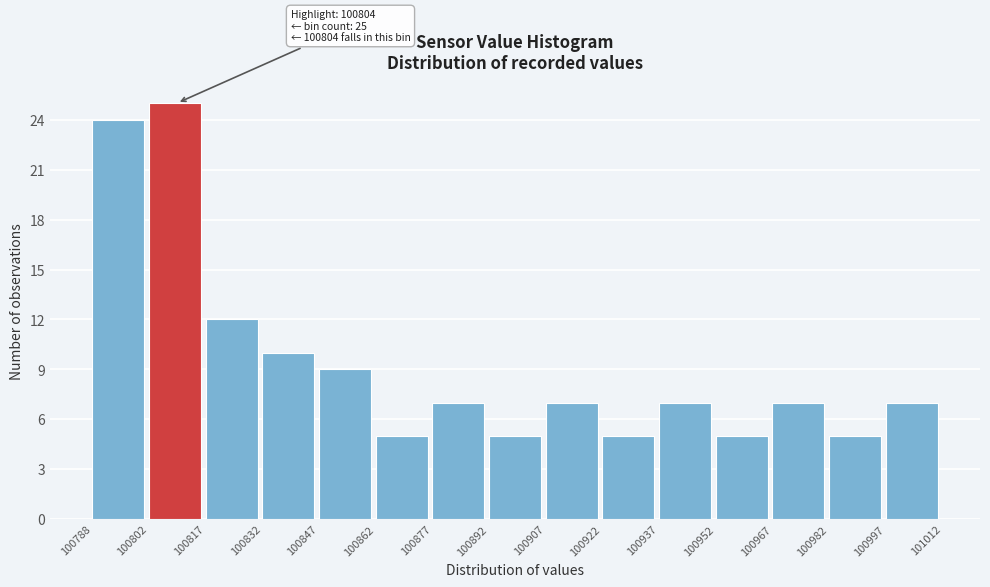

Which range on the x-axis has the tallest bar?

100802 to 100817